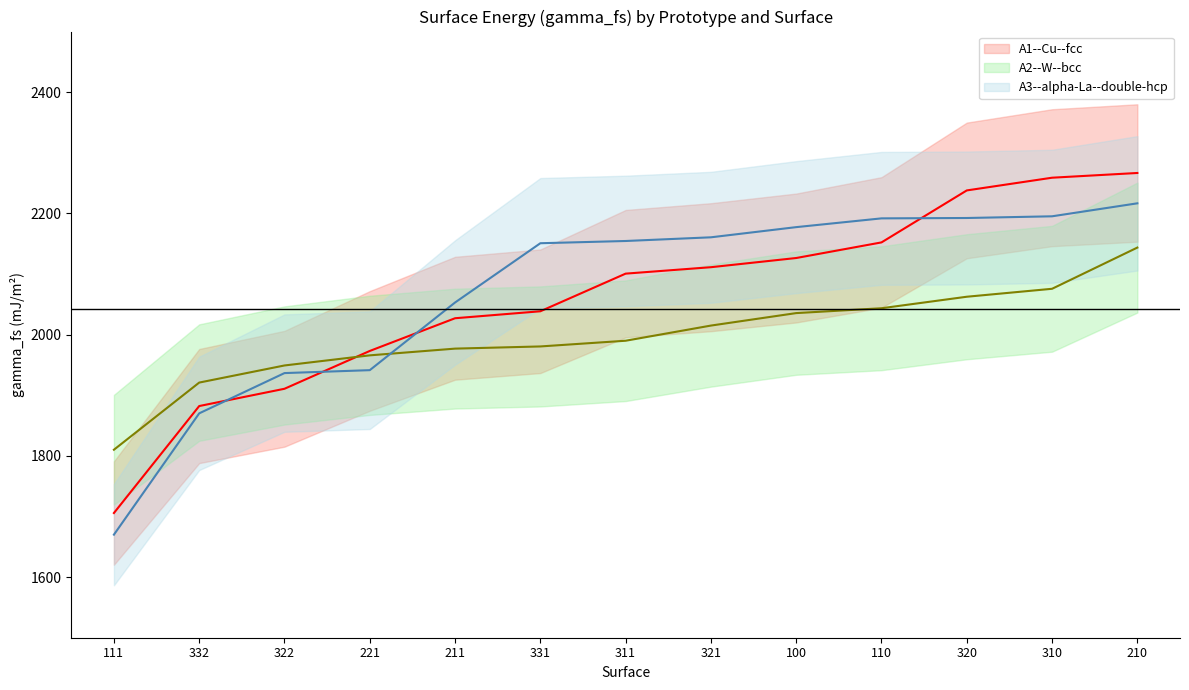

At which label does A1--Cu--fcc line reach its peak?

210